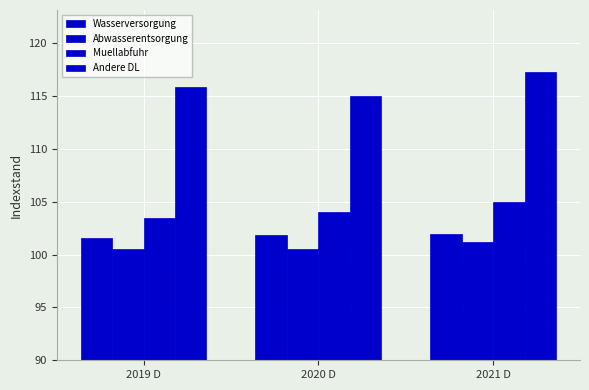

What is the lowest value of the Abwasserentsorgung series?

100.5